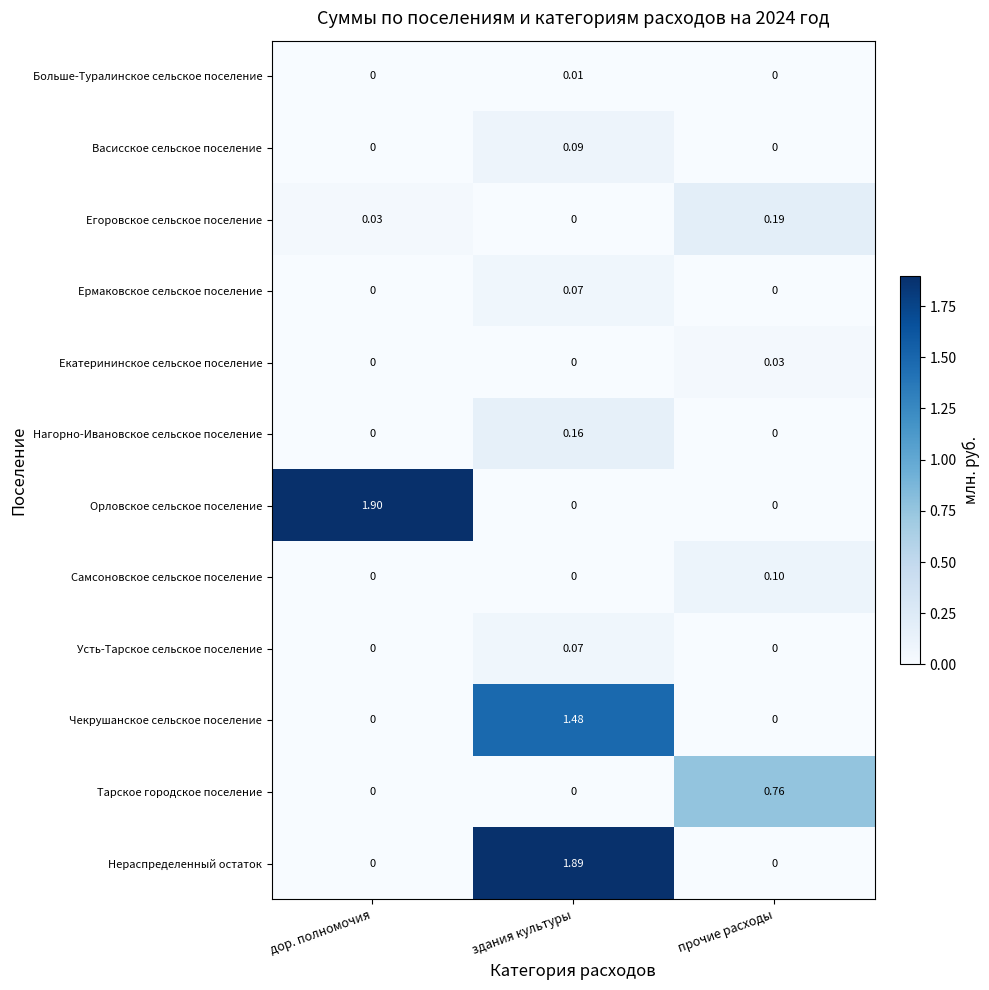

Which series has the largest total across all categories?

Орловское сельское поселение